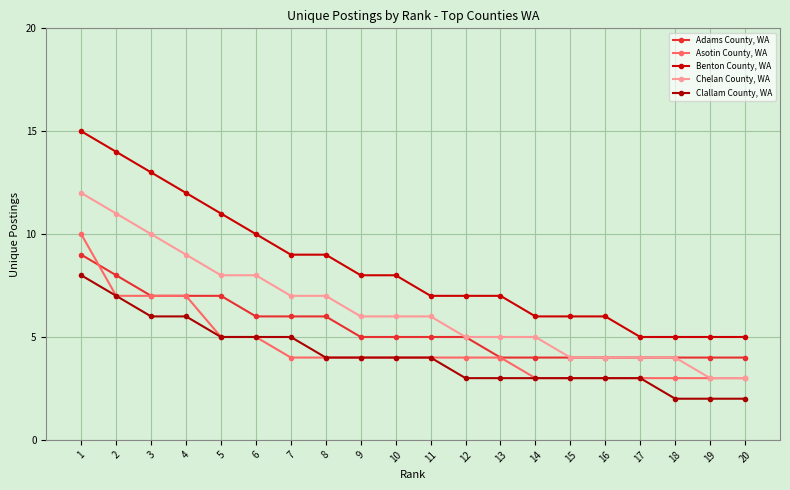

Which series has the largest total across all categories?

Benton County, WA